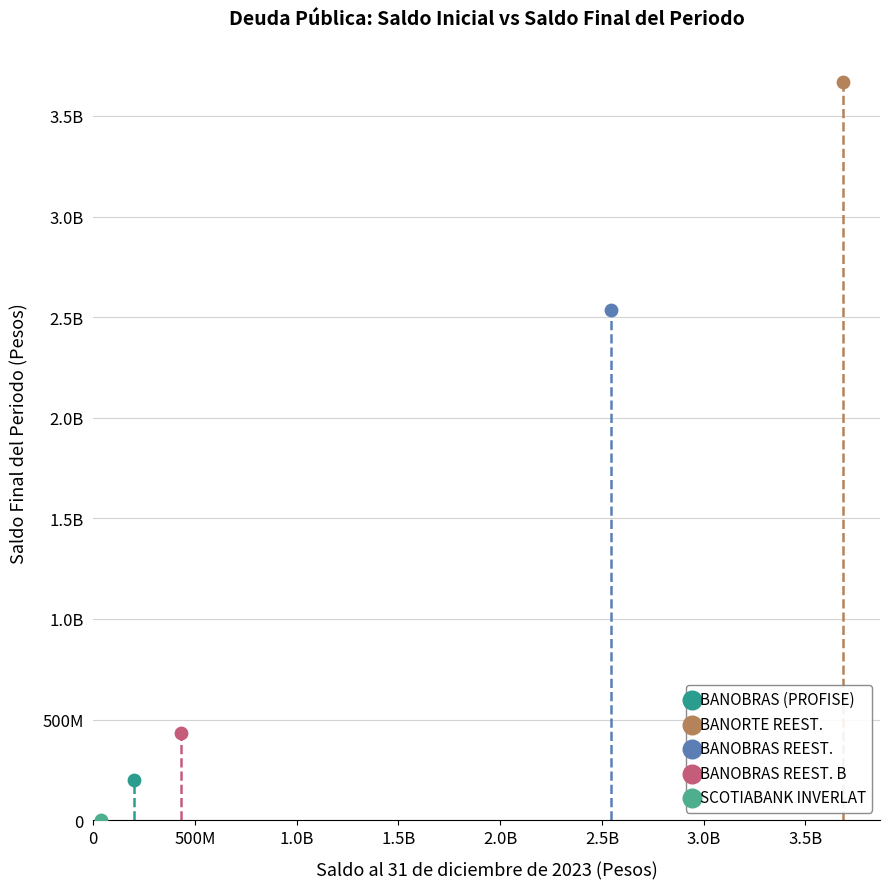

What are all the series names shown in the legend?

BANOBRAS (PROFISE), BANORTE REEST., BANOBRAS REEST., BANOBRAS REEST. B, SCOTIABANK INVERLAT